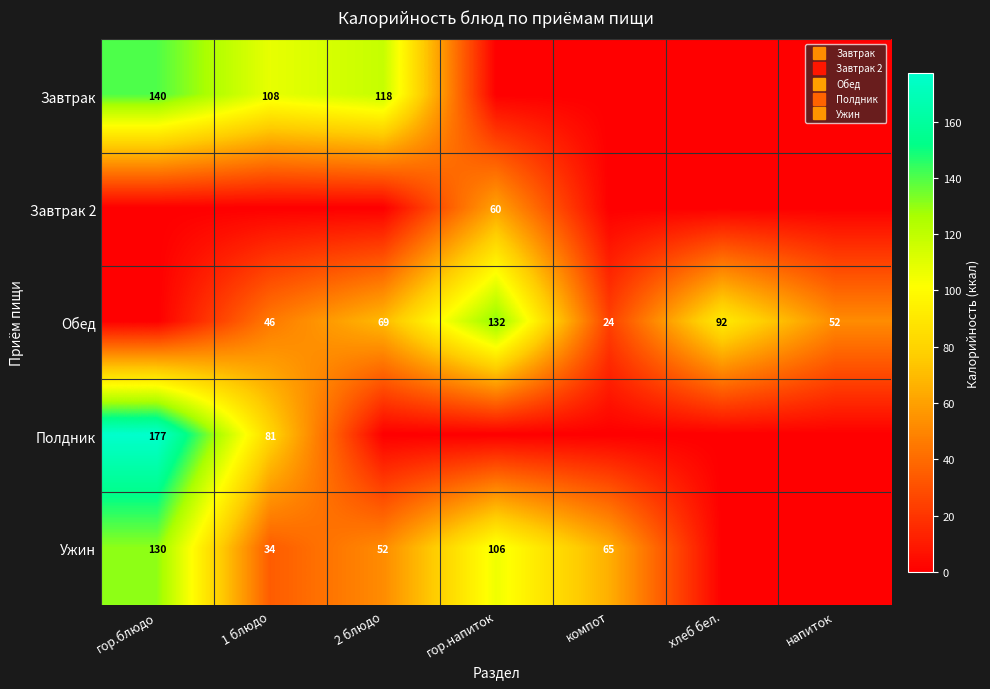

Is the value of Ужин at напиток greater than the value of Завтрак 2 at 1 блюдо?

No